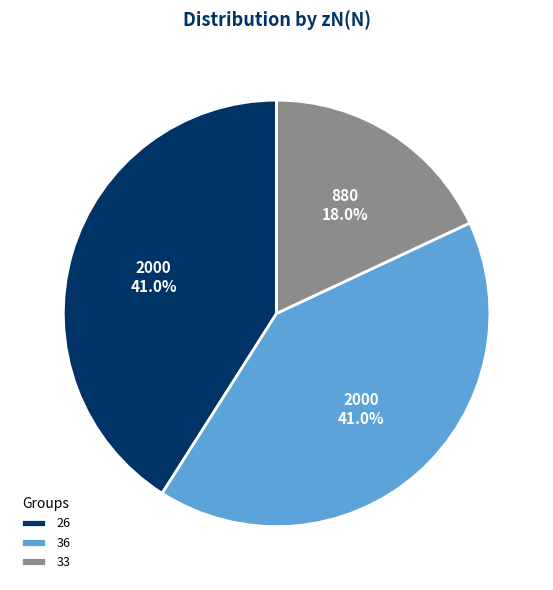

Does any single category account for the majority?

No